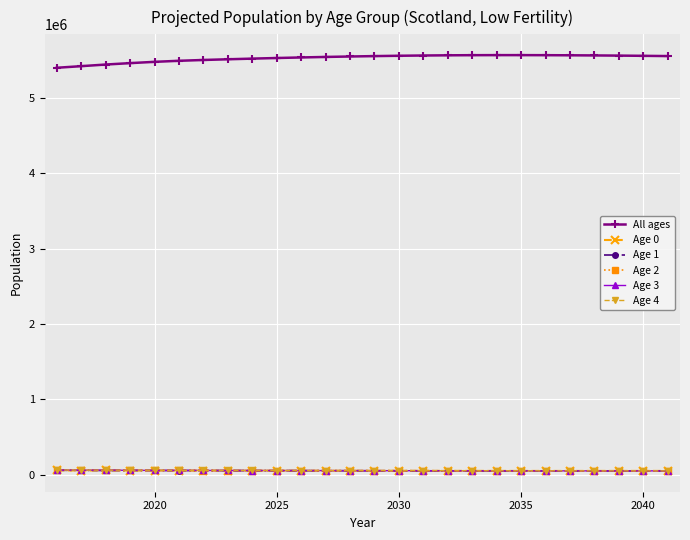

True or false: Age 3 has more than 0 points higher than both neighbors.

True